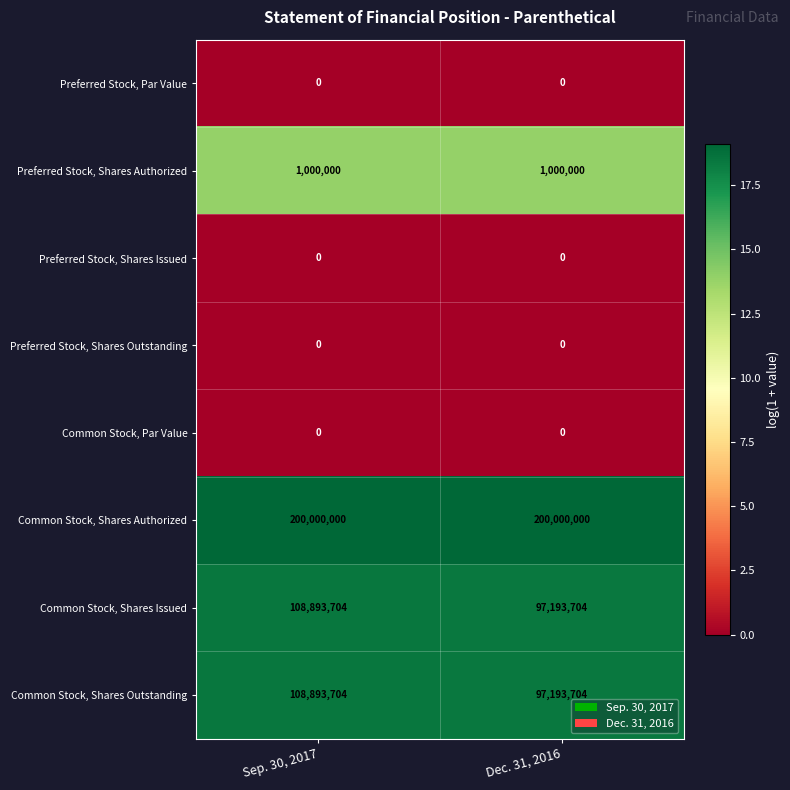

The value of Common Stock, Par Value at Dec. 31, 2016 is 0. True or false?

True